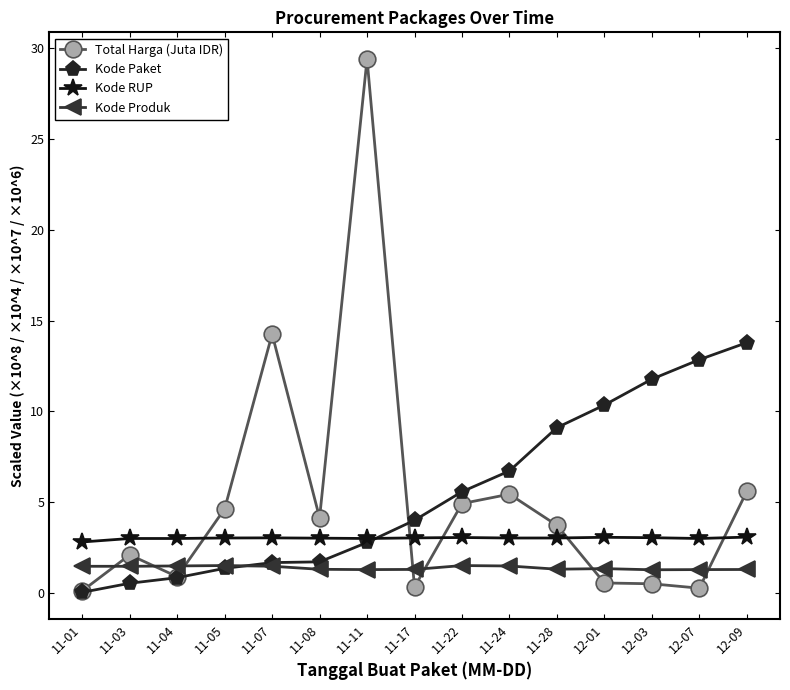

True or false: Kode RUP has more than 1 points higher than both neighbors.

True